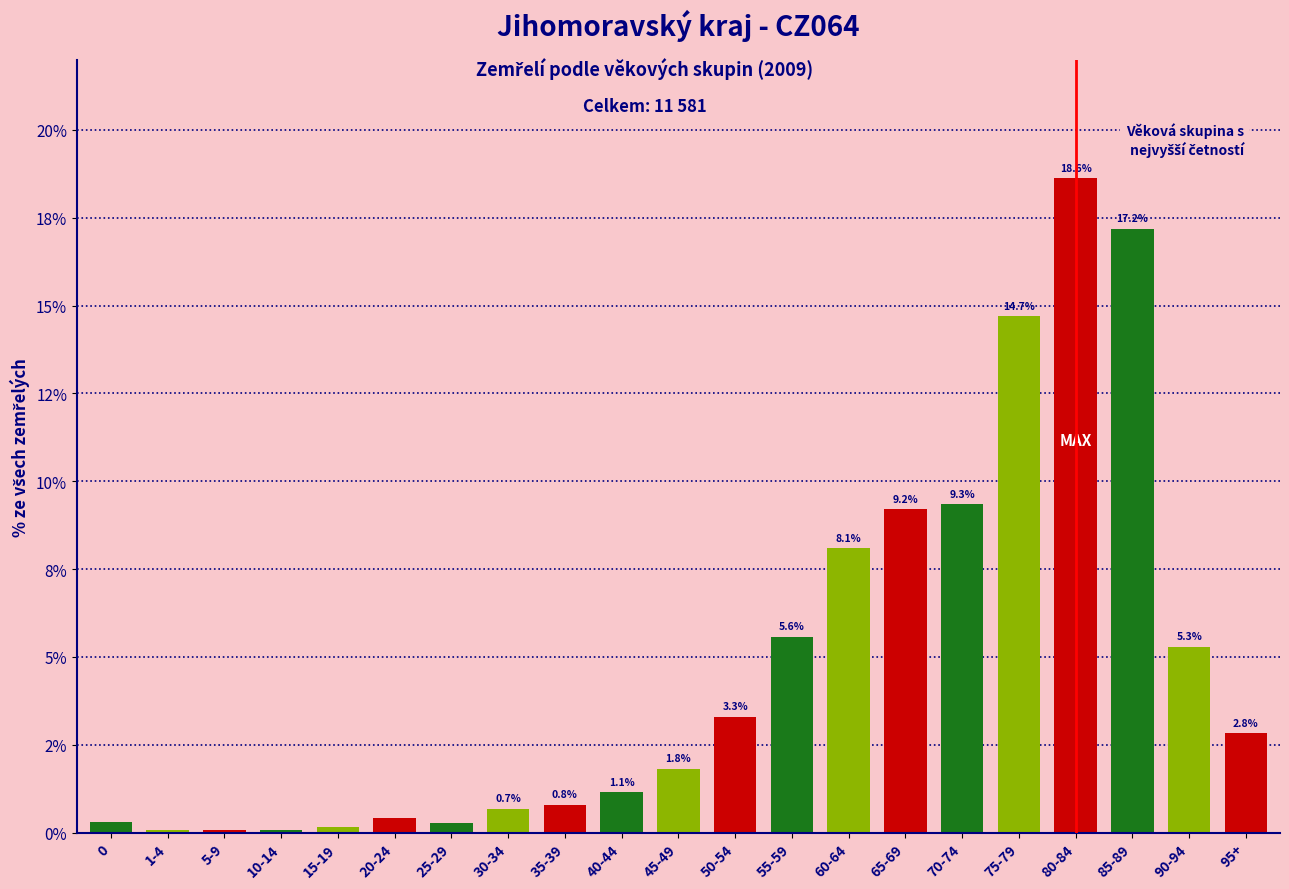

What is the sum of all values?

100.0